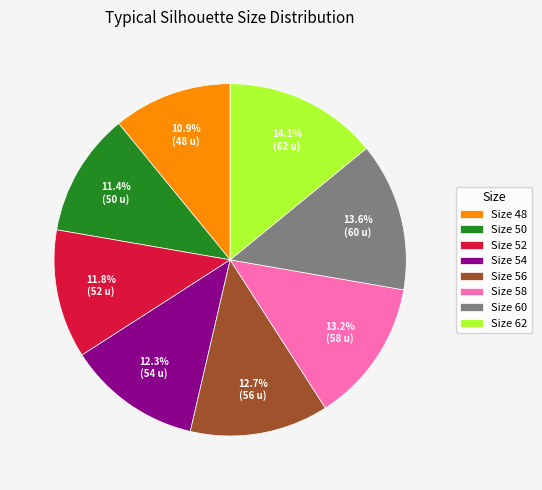

How many segments does this pie chart have?

8